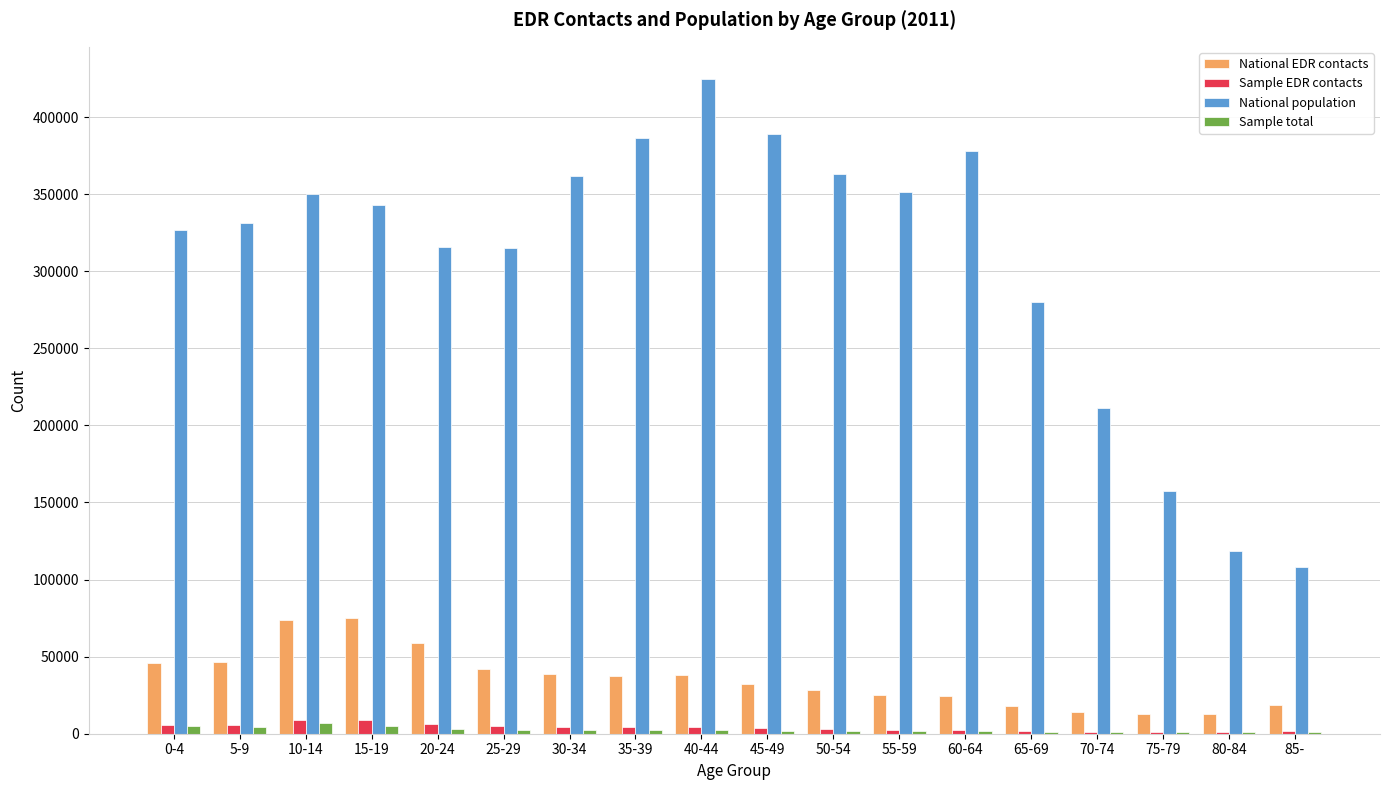

Are the bars horizontal?

No